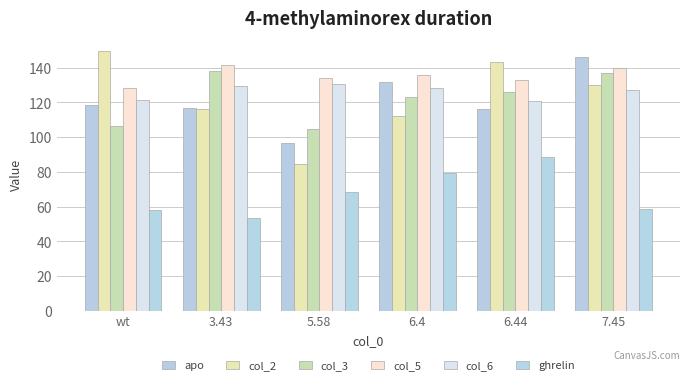

At how many categories does at least one series exceed 148?

1